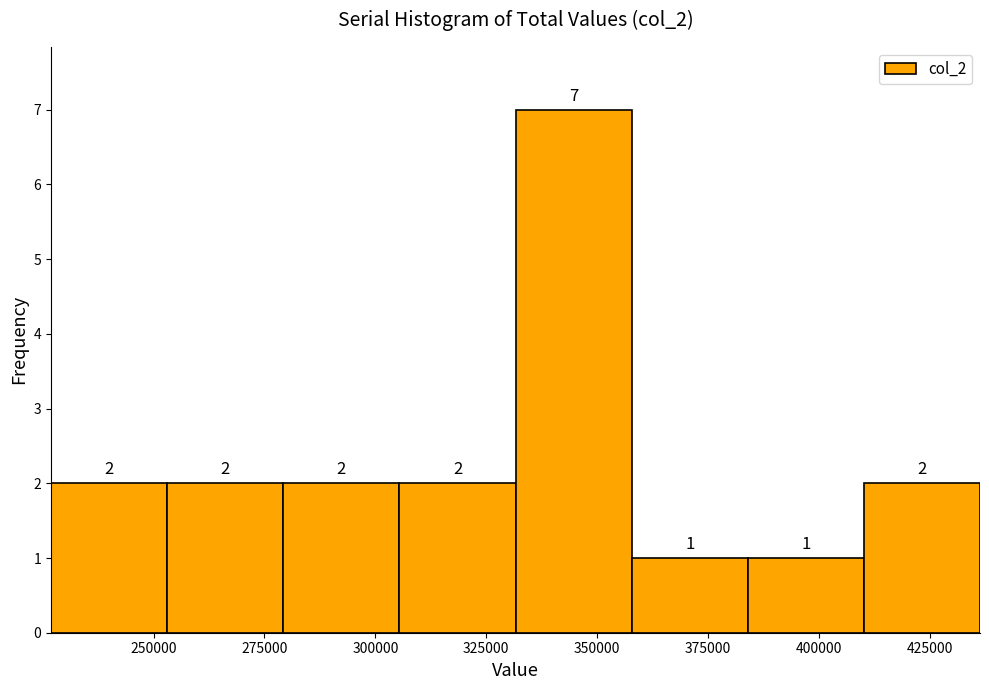

Reading left to right, transcribe this chart: for each bar, give the range it covers on the x-axis and its height. The bar edges are not printed on the chart, so give them approximately, as read against the axis.

225000 to 255000: 2
255000 to 280000: 2
280000 to 305000: 2
305000 to 330000: 2
330000 to 360000: 7
360000 to 385000: 1
385000 to 410000: 1
410000 to 435000: 2